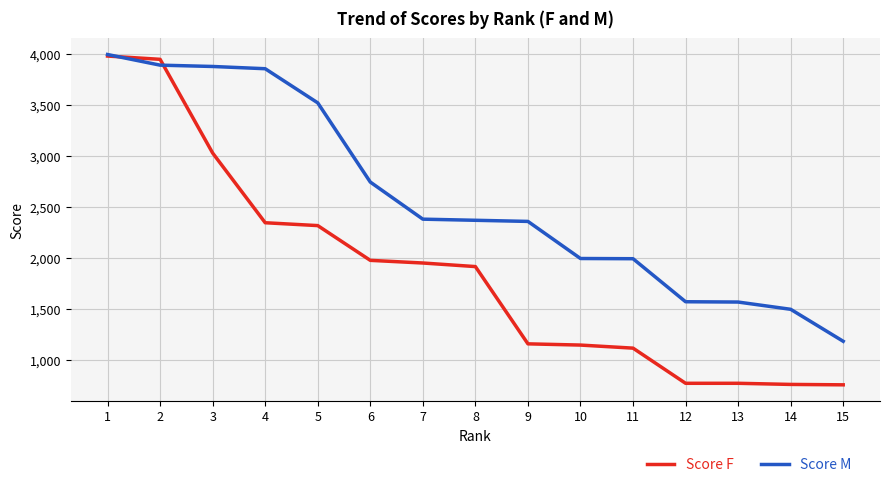

What is the difference between the second highest and second lowest values in the Score F series?

3181